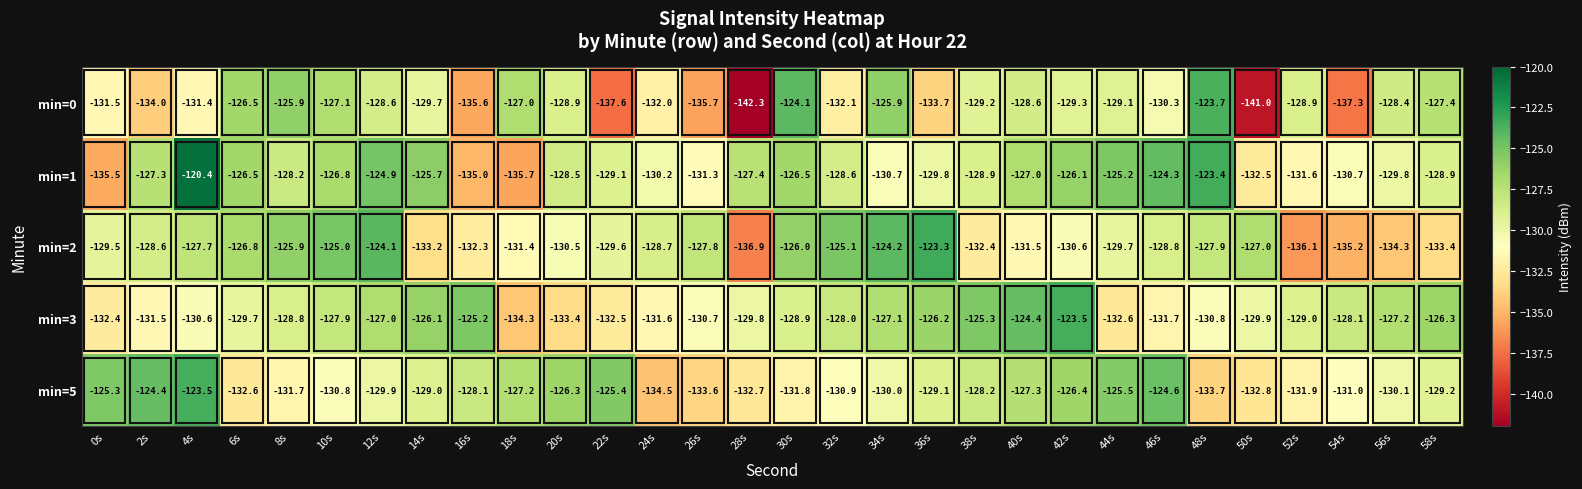

Is it true that min=5 equals -124.6 at 46s?

True